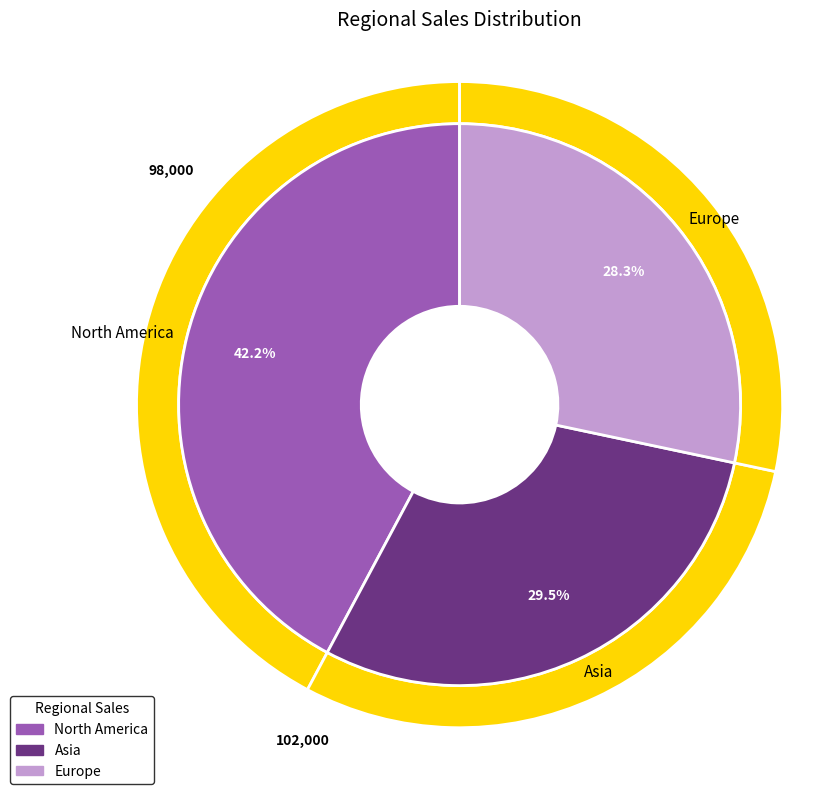

How many slices are in this pie chart?

3